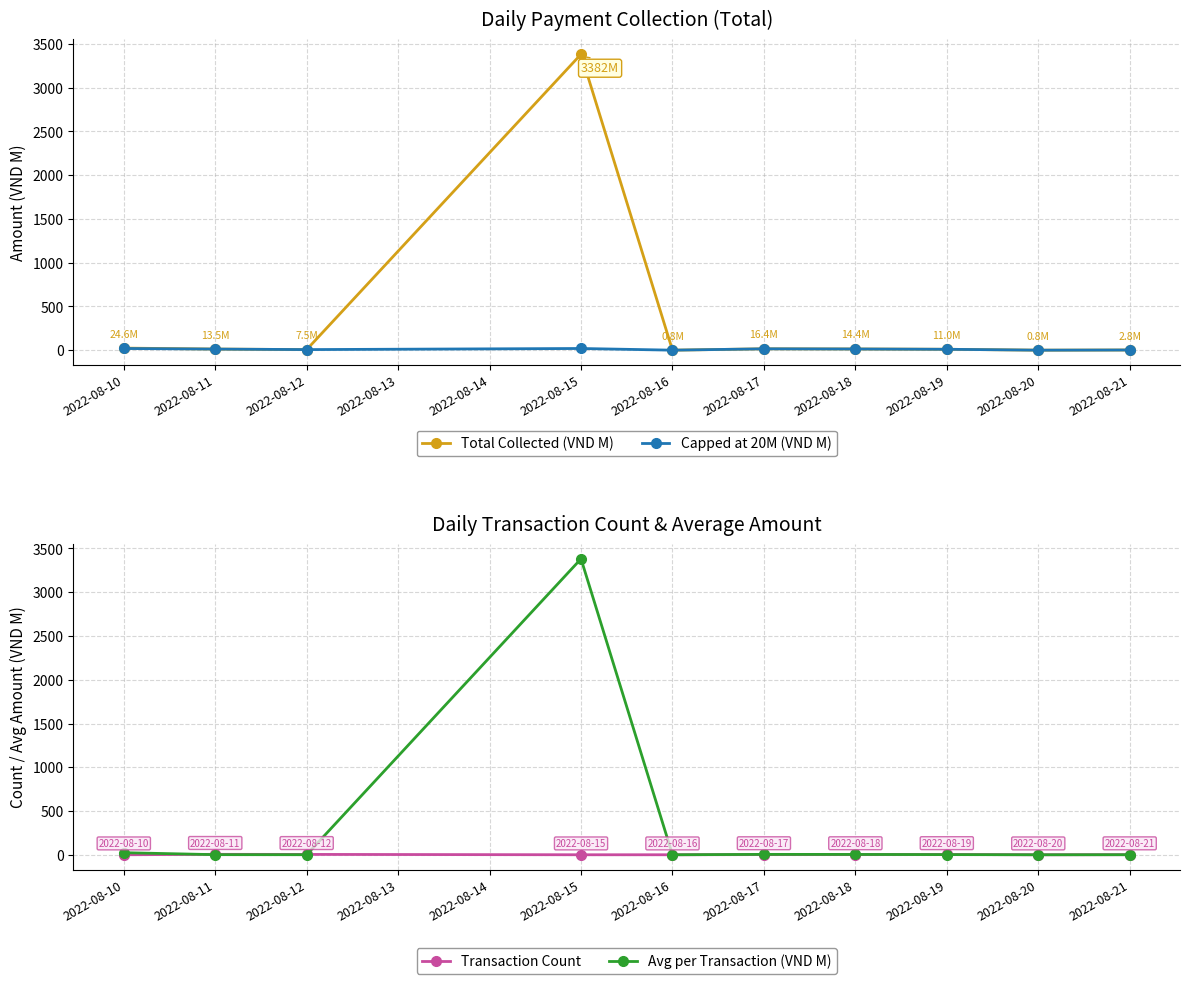

What are all the series names shown in the legend?

Total Collected (VND M), Capped at 20M (VND M), Transaction Count, Avg per Transaction (VND M)